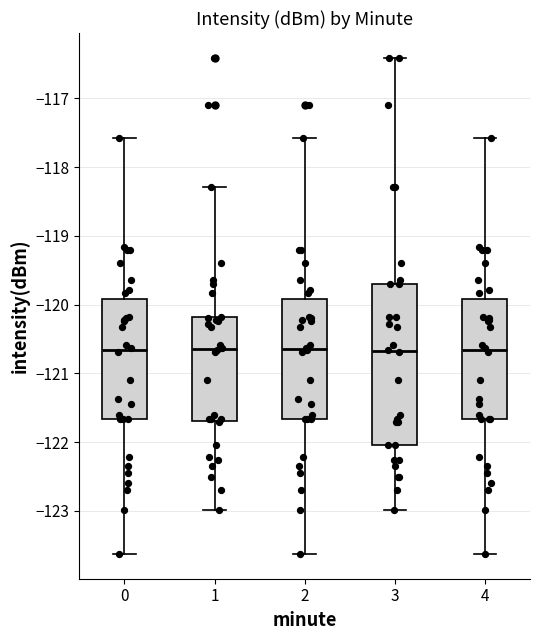

Comparing the boxes themselves (not the whiskers), which one is the tallest?

3